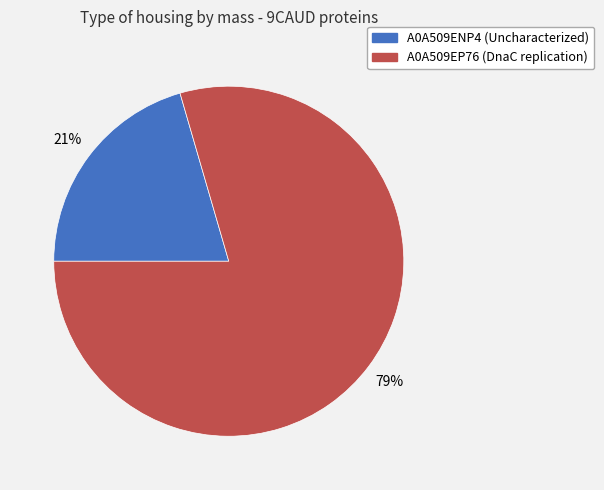

True or false: A0A509EP76 accounts for 79% of the total.

True